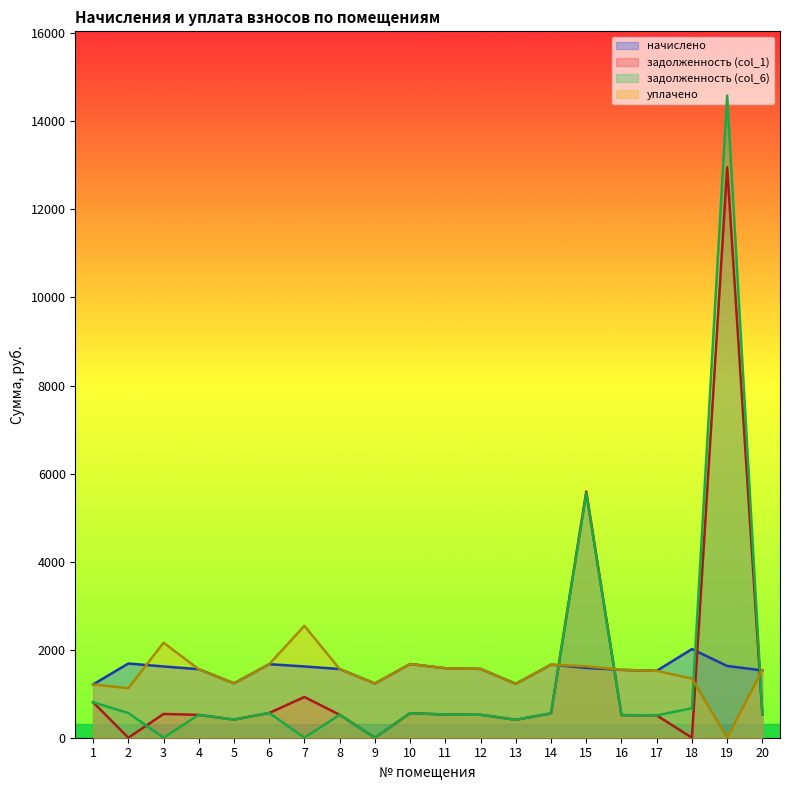

Reading left to right, list all the values displayed in this chart.

начислено: 1=1209.3	2=1685.0	3=1618.6	4=1555.9	5=1235.2	6=1670.2	7=1618.6	8=1559.6	9=1231.5	10=1673.9	11=1578.0	12=1563.3	13=1224.1	14=1659.2	15=1585.4	16=1541.2	17=1519.0	18=2013.1	19=1629.7	20=1528.9
задолженность (col_1): 1=805.6	2=0.0	3=539.5	4=518.6	5=411.7	6=562.7	7=925.1	8=519.9	9=0.0	10=558.0	11=526.0	12=521.1	13=407.9	14=553.0	15=5589.8	16=513.7	17=506.4	18=0.0	19=12956.2	20=528.9
задолженность (col_6): 1=805.6	2=561.6	3=0.0	4=518.6	5=411.7	6=562.7	7=1.4	8=519.9	9=0.0	10=558.0	11=526.0	12=521.1	13=408.0	14=553.0	15=5553.2	16=513.7	17=506.4	18=671.0	19=14585.9	20=528.9
уплачено: 1=1209.3	2=1123.3	3=2158.1	4=1555.9	5=1235.2	6=1670.2	7=2542.3	8=1559.6	9=1231.5	10=1673.9	11=1578.0	12=1563.3	13=1224.0	14=1659.2	15=1622.0	16=1541.2	17=1519.0	18=1342.1	19=0.0	20=1537.5